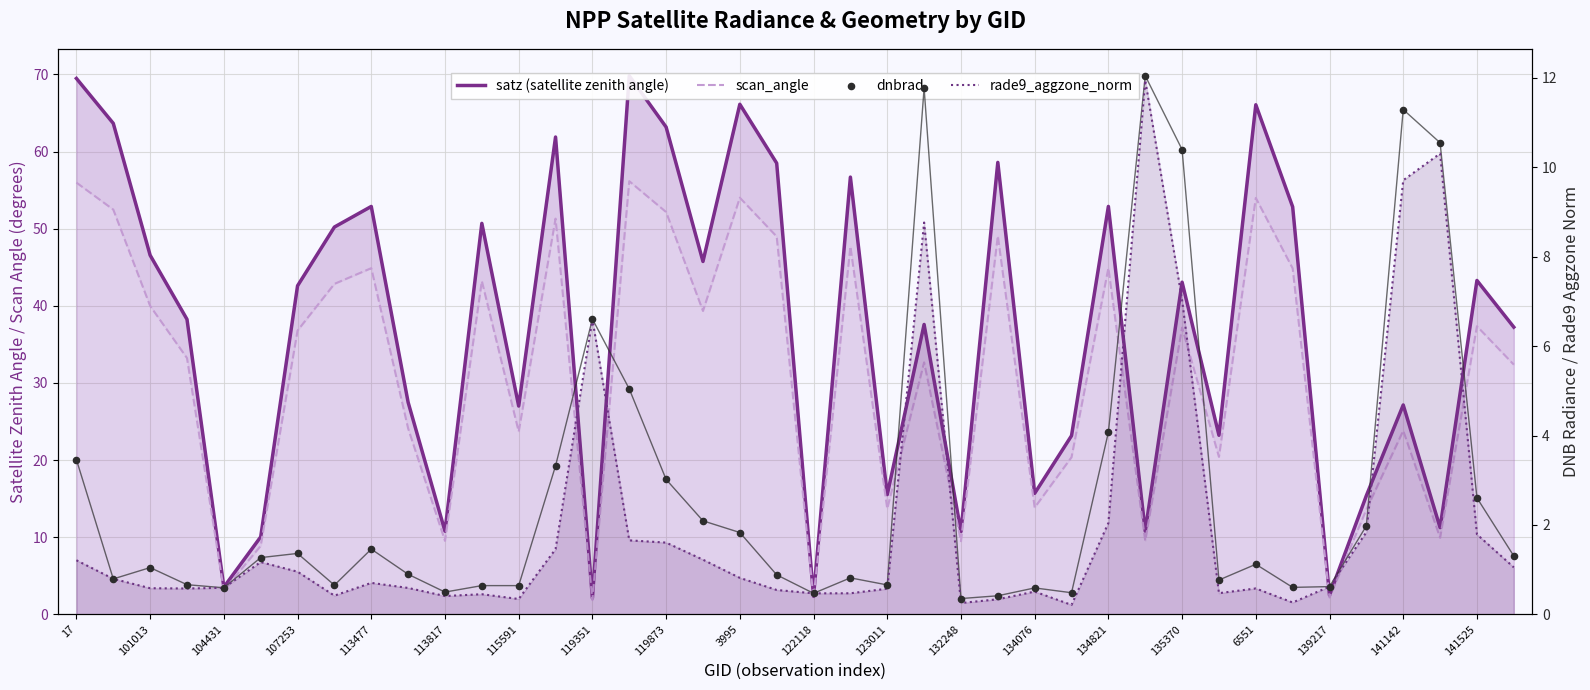

Which series has the largest Y range (max minus min)?

satz (satellite zenith angle)